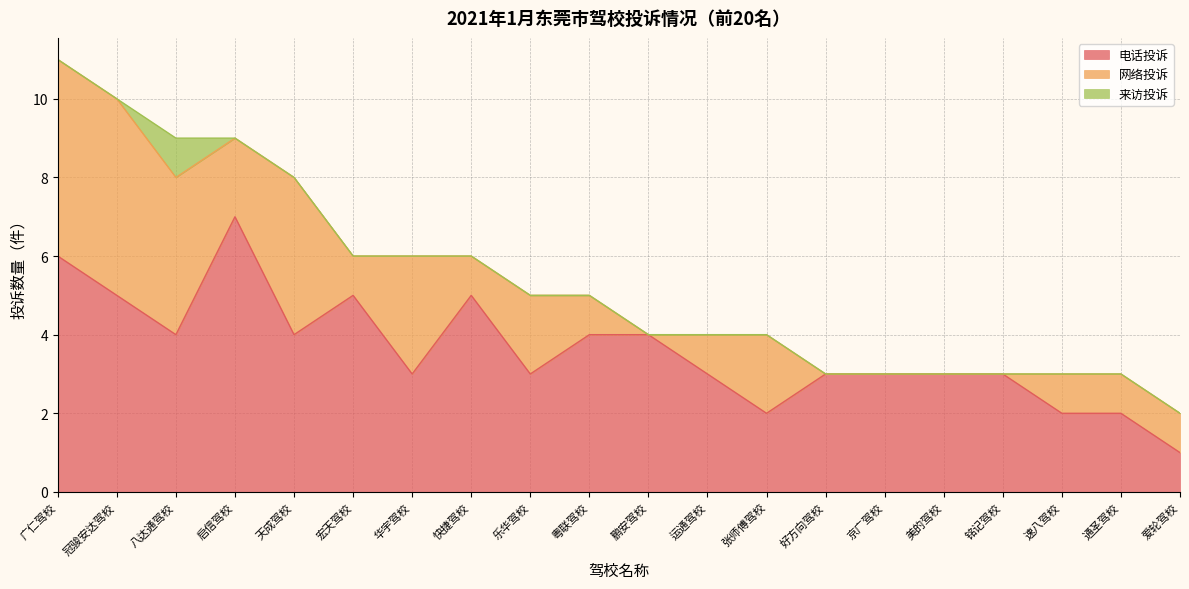

True or false: 来访投诉 and 电话投诉 cross at least once.

False